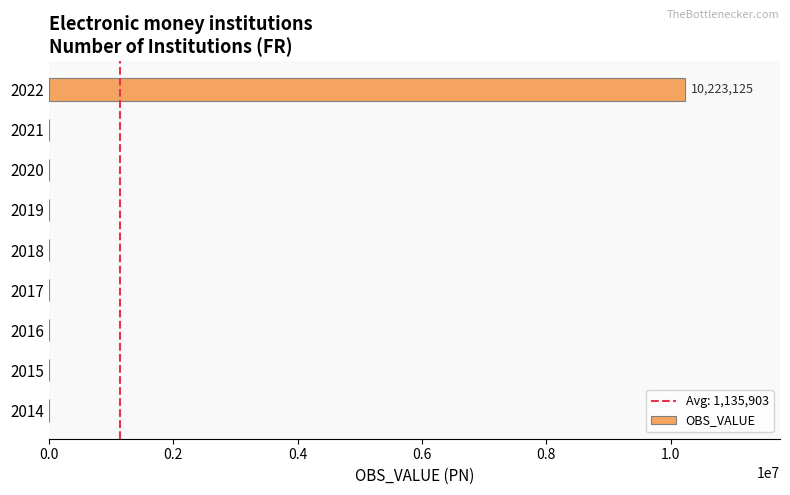

Reading bottom to top, extract all data points from this chart.

2014=0	2015=0	2016=0	2017=0	2018=0	2019=0	2020=0	2021=0	2022=10223125